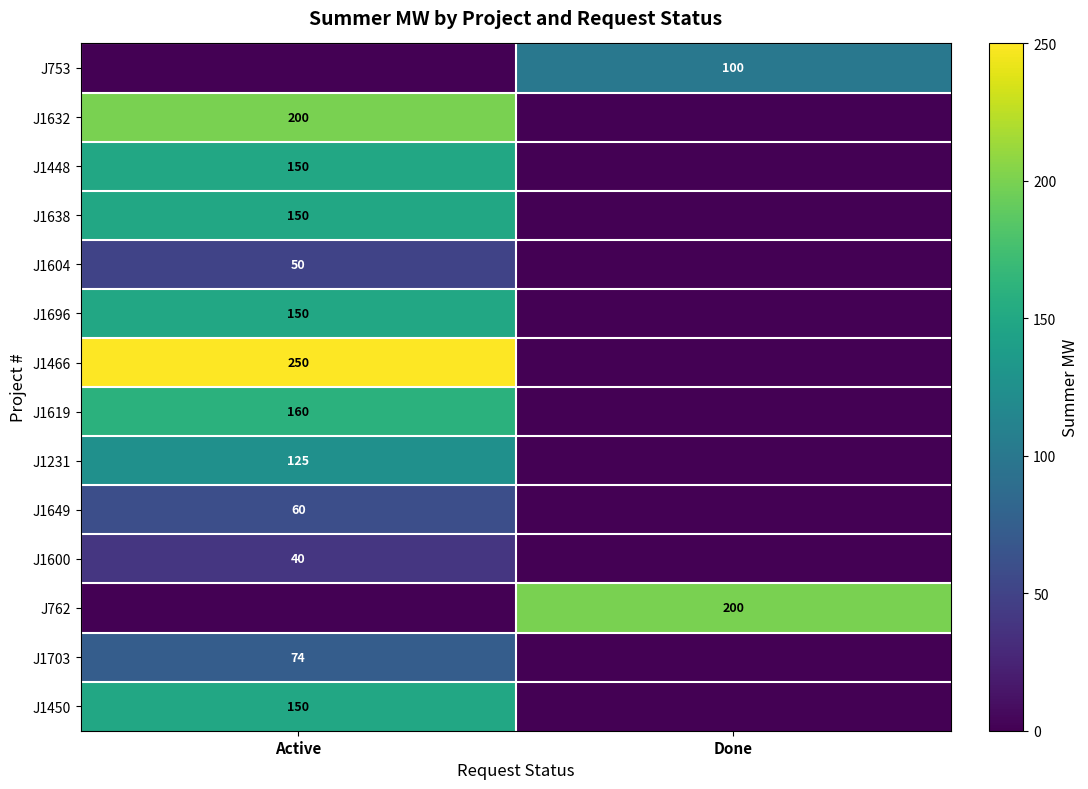

Which has a higher value, Done or Active?

Done